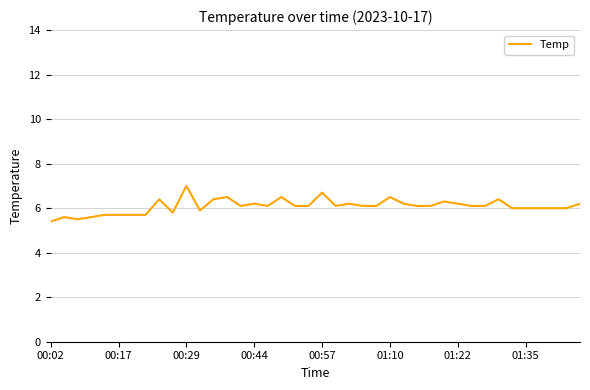

What is the smallest value displayed?

5.4